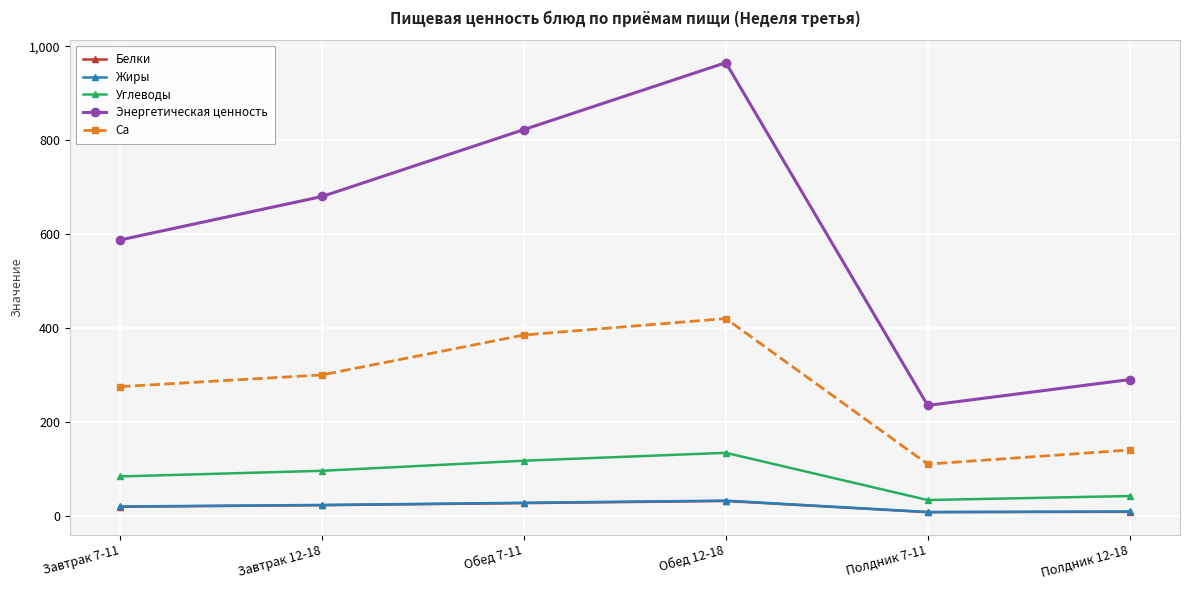

What is the minimum value for Энергетическая ценность?

235.0